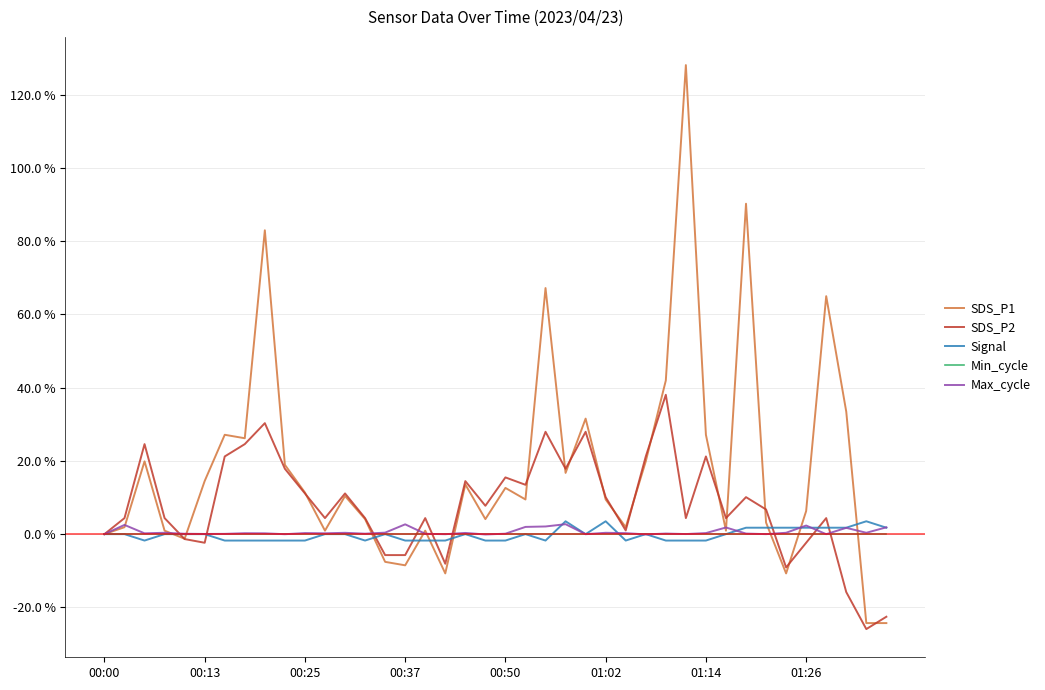

Which series has the largest total across all categories?

SDS_P1